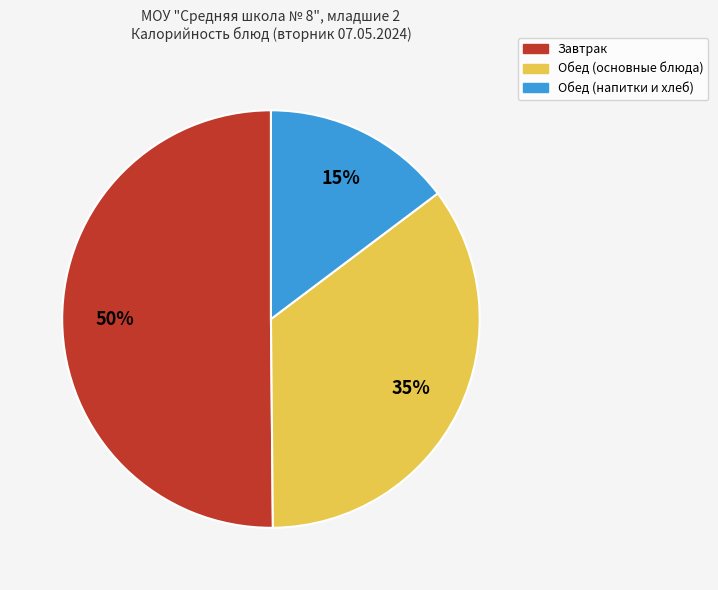

To the nearest percent, what is the difference between the largest and smallest slice percentages?

35%